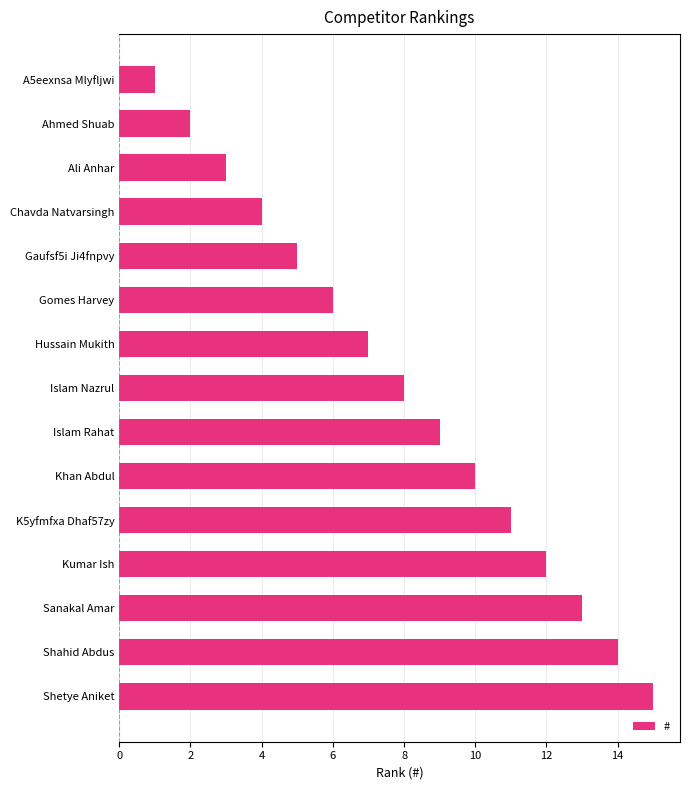

What is the change in value from A5eexnsa Mlyfljwi to Ali Anhar?

+2